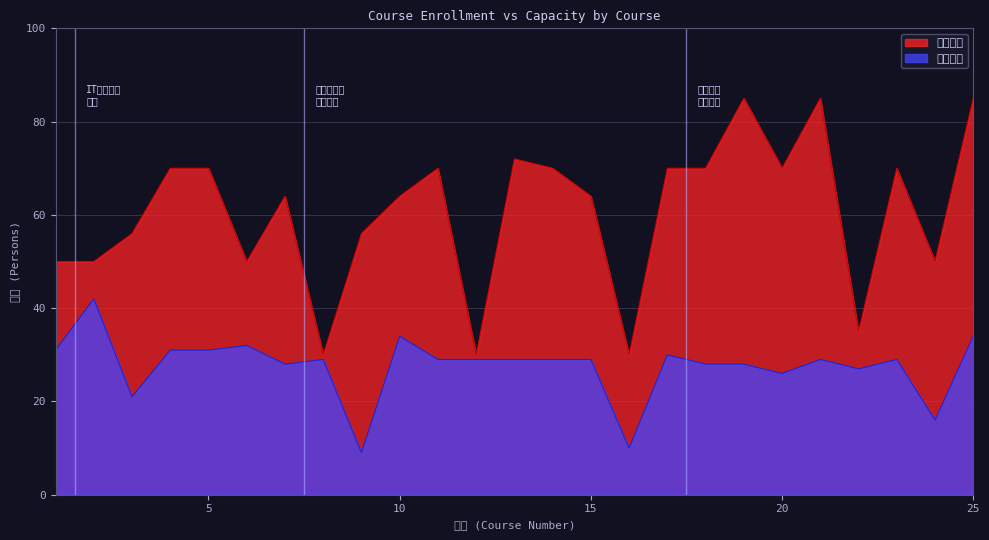

How many values in the 수용인원 series are below 64?

10